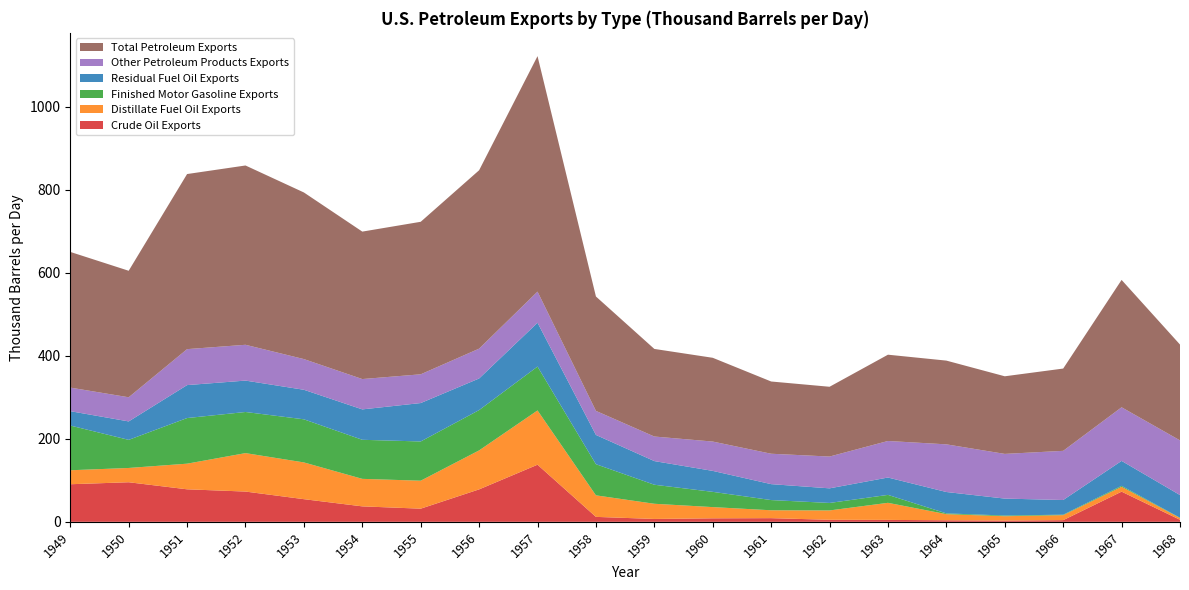

Reading left to right, list all the values displayed in this chart.

Crude Oil Exports: 1949=90.6	1950=95.4	1951=78.4	1952=72.9	1953=54.6	1954=37.3	1955=31.7	1956=78.2	1957=137.7	1958=11.9	1959=6.9	1960=8.4	1961=8.8	1962=4.9	1963=4.7	1964=3.7	1965=3.0	1966=4.0	1967=72.7	1968=4.9
Distillate Fuel Oil Exports: 1949=33.7	1950=34.4	1951=61.8	1952=92.7	1953=88.6	1954=66.3	1955=67.4	1956=94.0	1957=130.8	1958=51.9	1959=36.6	1960=27.0	1961=19.0	1962=22.5	1963=41.1	1964=14.7	1965=10.5	1966=12.0	1967=11.7	1968=4.2
Finished Motor Gasoline Exports: 1949=107.8	1950=67.7	1951=110.0	1952=99.1	1953=103.9	1954=94.2	1955=94.6	1956=97.2	1957=105.7	1958=75.1	1959=45.9	1960=36.8	1961=24.6	1962=18.1	1963=19.1	1964=1.9	1965=1.7	1966=1.2	1967=2.3	1968=0.7
Residual Fuel Oil Exports: 1949=34.6	1950=44.5	1951=79.4	1952=75.7	1953=71.2	1954=73.3	1955=92.6	1956=76.2	1957=105.7	1958=70.5	1959=57.0	1960=50.5	1961=38.4	1962=35.2	1963=41.9	1964=51.6	1965=40.8	1966=35.3	1967=60.1	1968=54.7
Other Petroleum Products Exports: 1949=56.8	1950=58.2	1951=86.7	1952=86.3	1953=74.0	1954=73.1	1955=69.3	1956=71.9	1957=75.0	1958=58.0	1959=59.2	1960=70.7	1961=73.3	1962=76.7	1963=88.1	1964=114.9	1965=107.7	1966=118.5	1967=129.3	1968=131.8
Total Petroleum Exports: 1949=327.1	1950=304.9	1951=422.1	1952=432.2	1953=401.6	1954=355.4	1955=367.6	1956=430.0	1957=567.6	1958=275.7	1959=211.1	1960=201.9	1961=174.1	1962=168.2	1963=208.0	1964=201.9	1965=187.1	1966=198.4	1967=307.0	1968=231.0